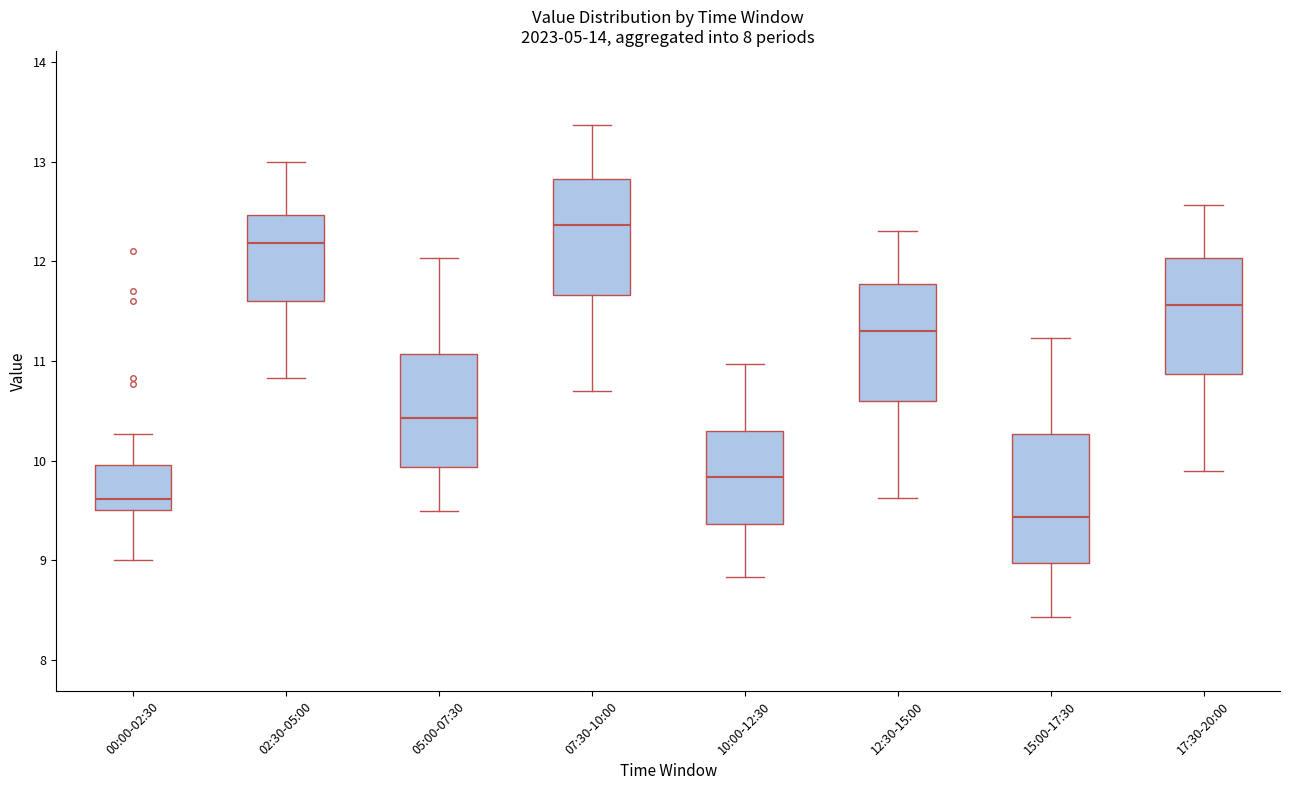

Where is the upper edge of the box for 07:30-10:00 on the y-axis? The values are not printed on the chart, so give them approximately, as read against the axis.

12.8